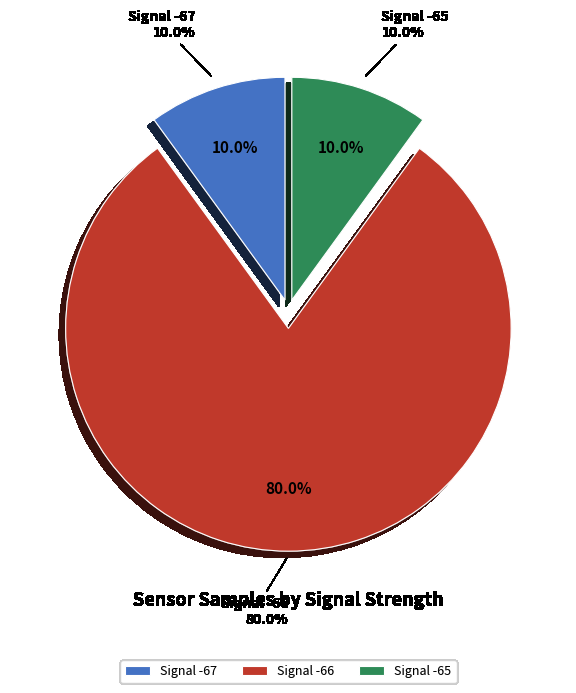

Is it true that 8 is 1% of the pie?

False